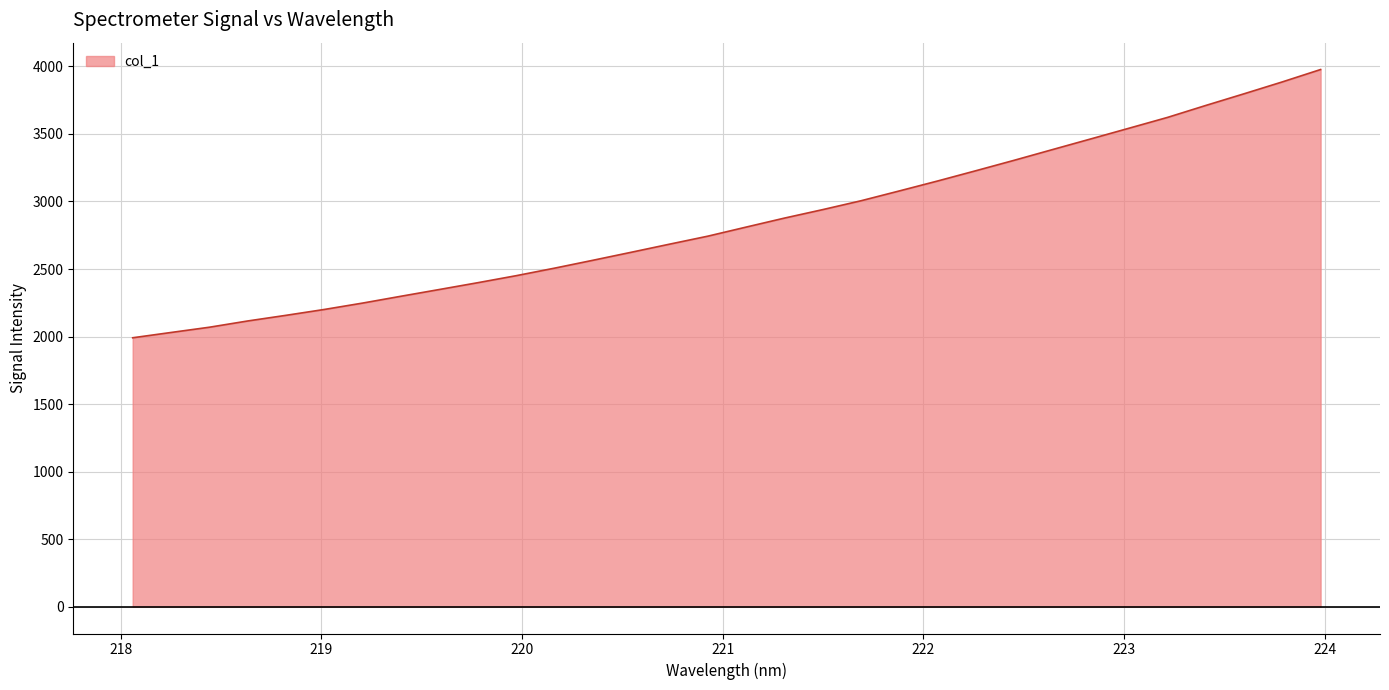

True or false: there are more than 1 points higher than both neighbors.

False